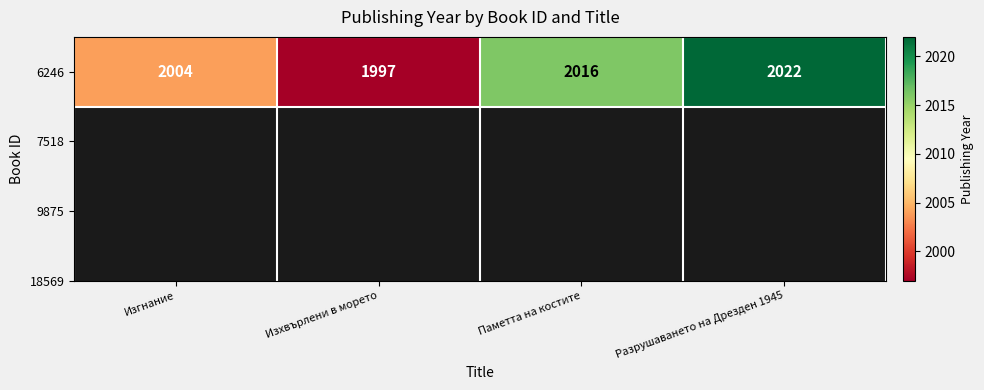

Rank the categories by value from lowest to highest.

Изхвърлени в морето, Изгнание, Паметта на костите, Разрушаването на Дрезден 1945